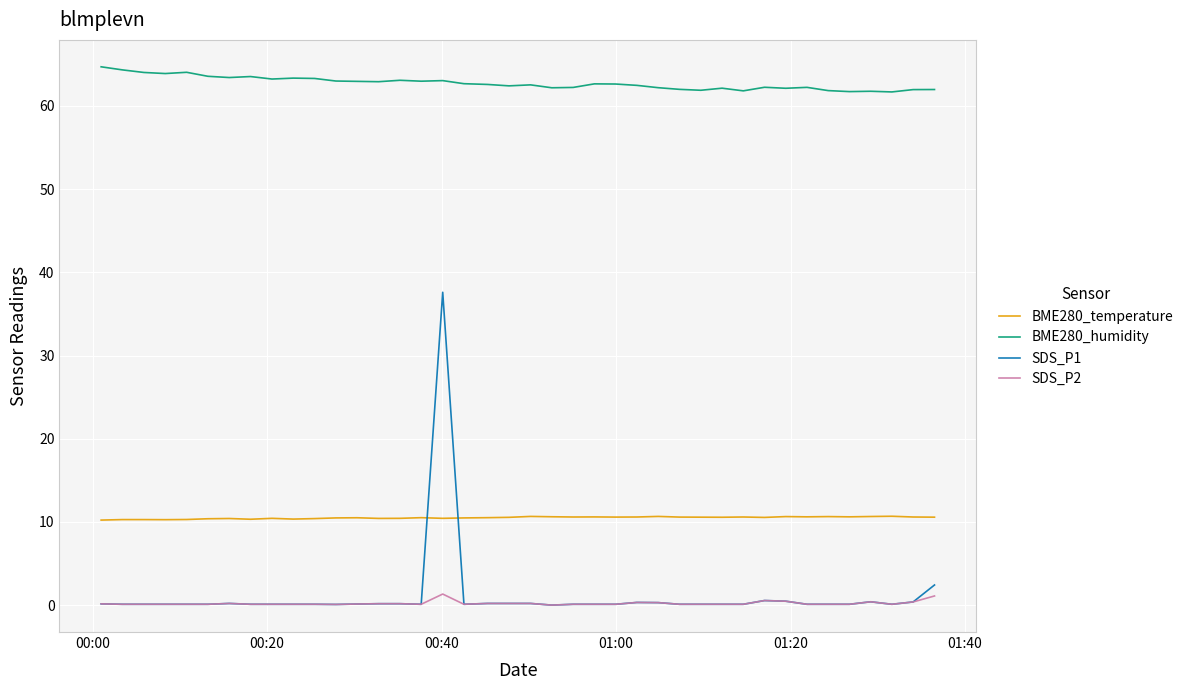

Rank the series by their maximum value, from highest to lowest.

BME280_humidity, SDS_P1, BME280_temperature, SDS_P2